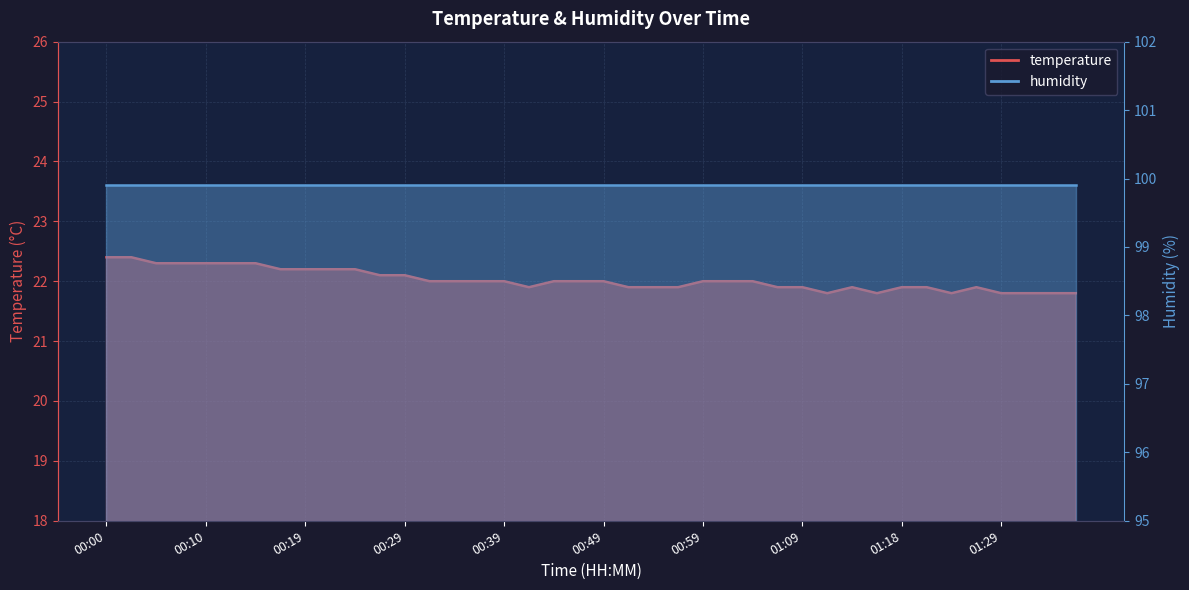

List the labels in order of value, largest first.

00:00, 00:02, 00:05, 00:07, 00:10, 00:12, 00:14, 00:17, 00:19, 00:22, 00:24, 00:27, 00:29, 00:32, 00:34, 00:36, 00:39, 00:44, 00:46, 00:49, 00:59, 01:01, 01:04, 00:41, 00:51, 00:54, 00:56, 01:06, 01:09, 01:14, 01:18, 01:21, 01:27, 01:11, 01:16, 01:24, 01:29, 01:32, 01:34, 01:37